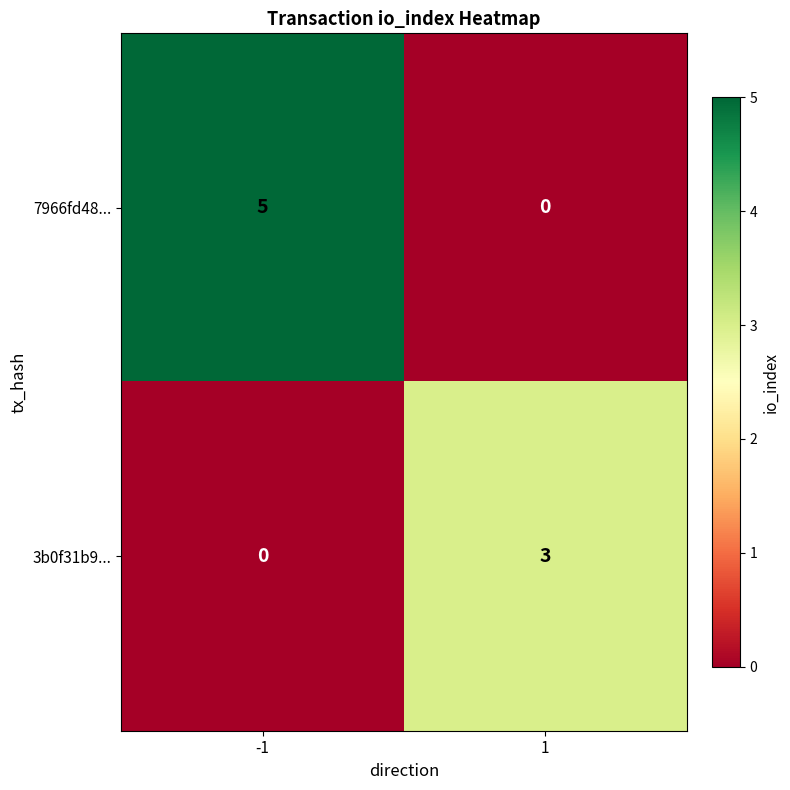

How many series are shown in this chart?

2